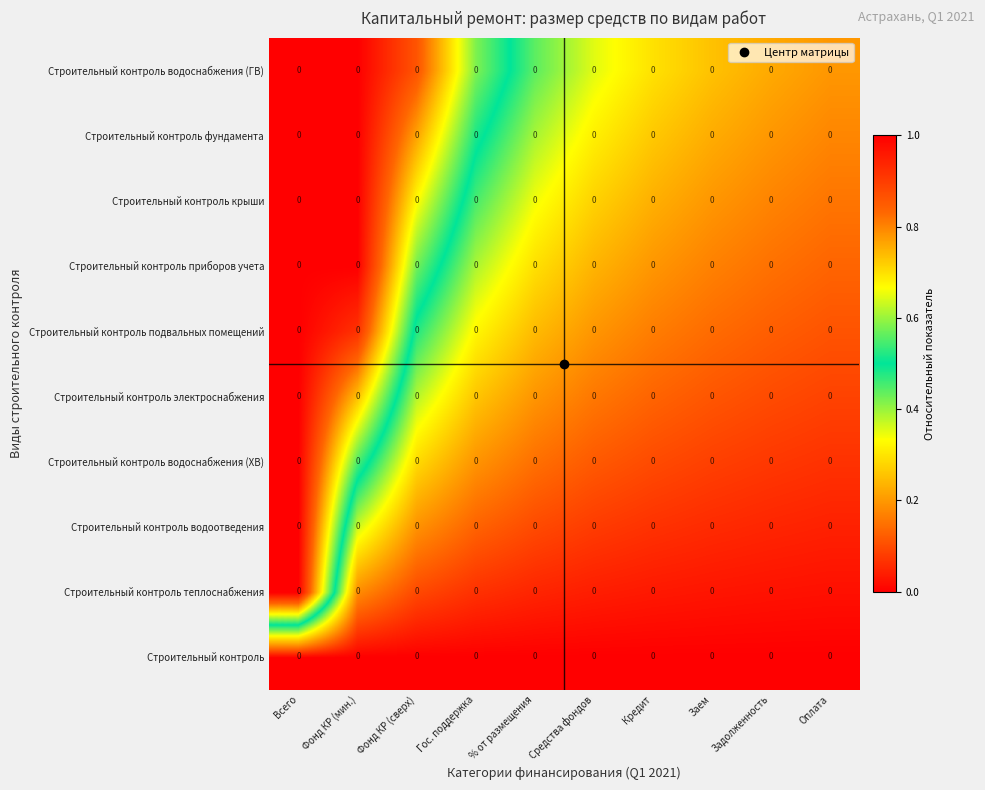

The value of Строительный контроль водоснабжения (ГВ) at % от размещения is 0.1. True or false?

False